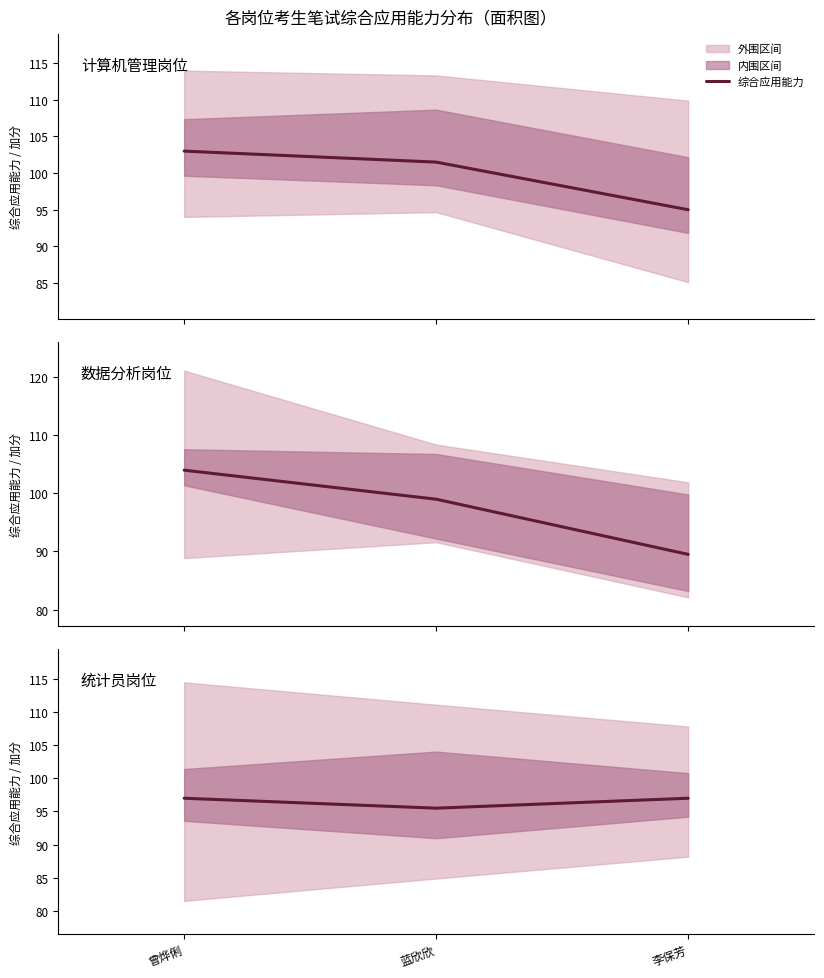

Reading left to right, extract all data points from this chart.

97.0	95.5	97.0